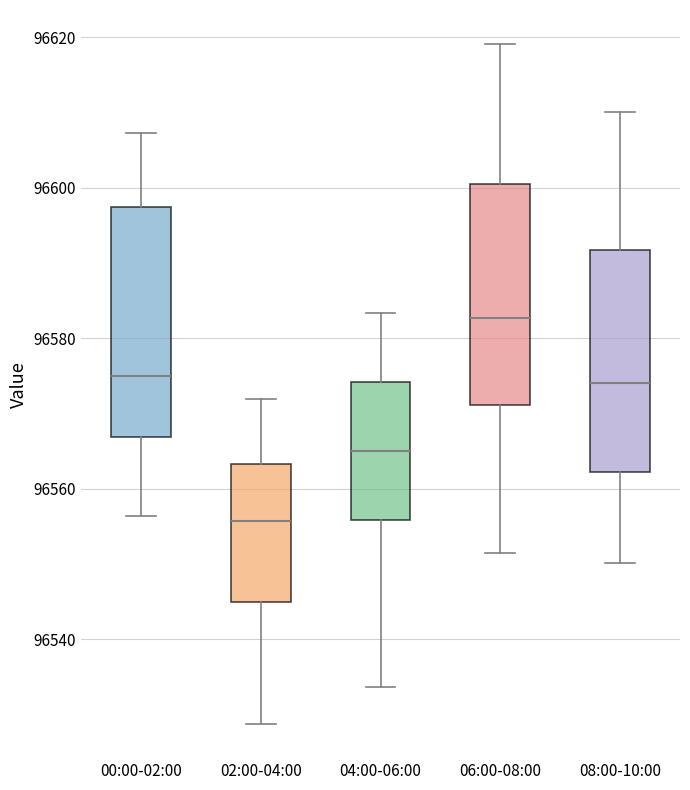

Reading left to right, read every box against the y-axis: the position of its median line, the range the box covers, and the ends of its whiskers. The values are not printed on the chart, so give them approximately, as read against the axis.

00:00-02:00: median 96576, box 96566 to 96598, whiskers 96556 to 96608
02:00-04:00: median 96556, box 96544 to 96564, whiskers 96528 to 96572
04:00-06:00: median 96566, box 96556 to 96574, whiskers 96534 to 96584
06:00-08:00: median 96582, box 96572 to 96600, whiskers 96552 to 96620
08:00-10:00: median 96574, box 96562 to 96592, whiskers 96550 to 96610